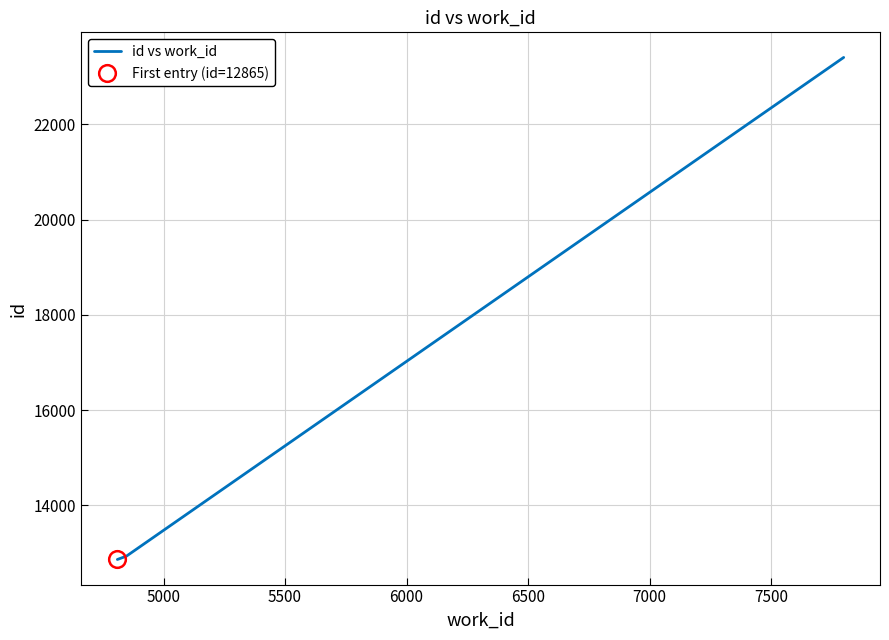

What is the difference between the maximum and second lowest values?

10492